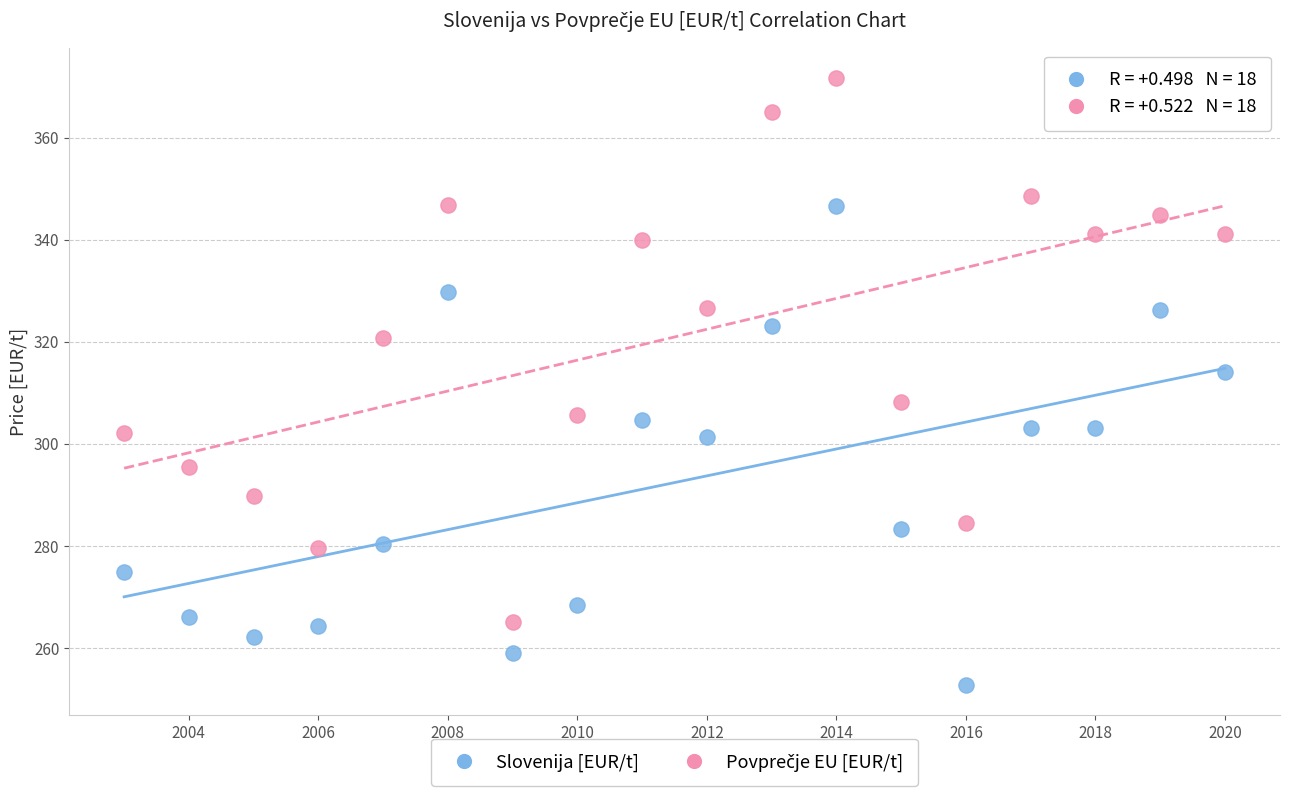

Across all data points, what is the range of X values (max minus min)?

17.0